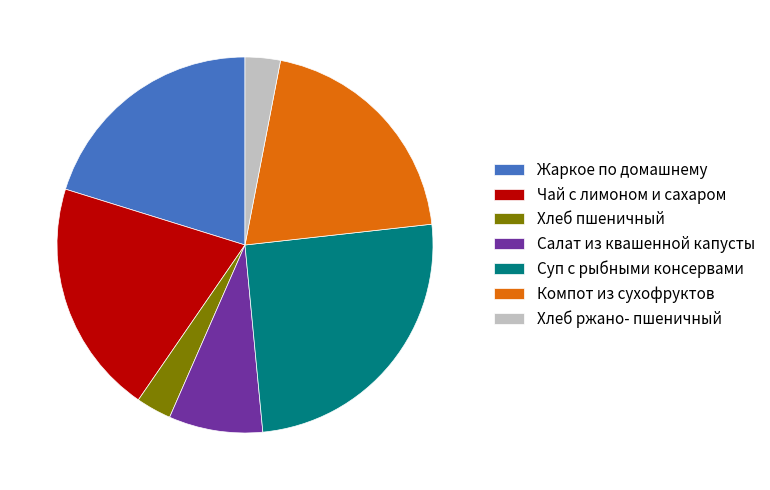

How many slices are in this pie chart?

7